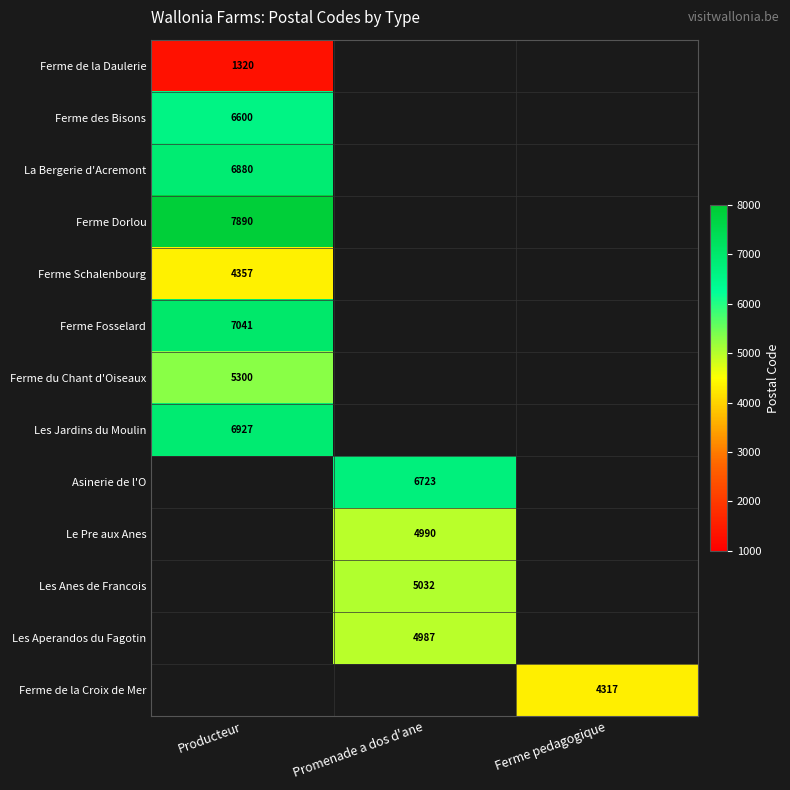

The Ferme Fosselard series shows 7041 at Producteur. True or false?

True